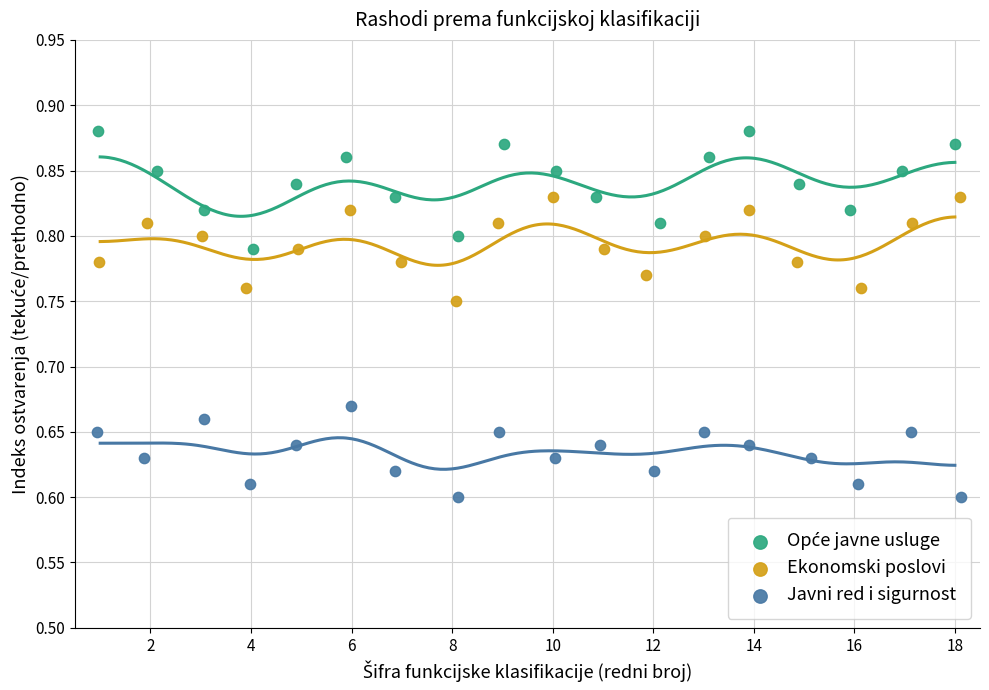

Which series contains the lowest Y value?

Javni red i sigurnost